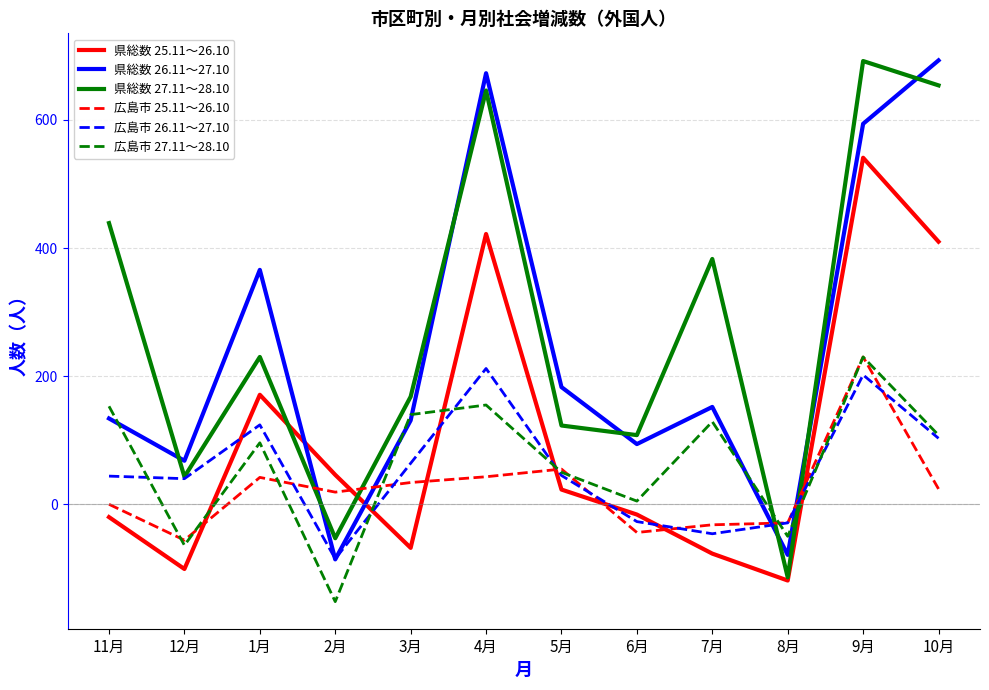

How many interior local valleys does the 県総数 27.11～28.10 series have?

4